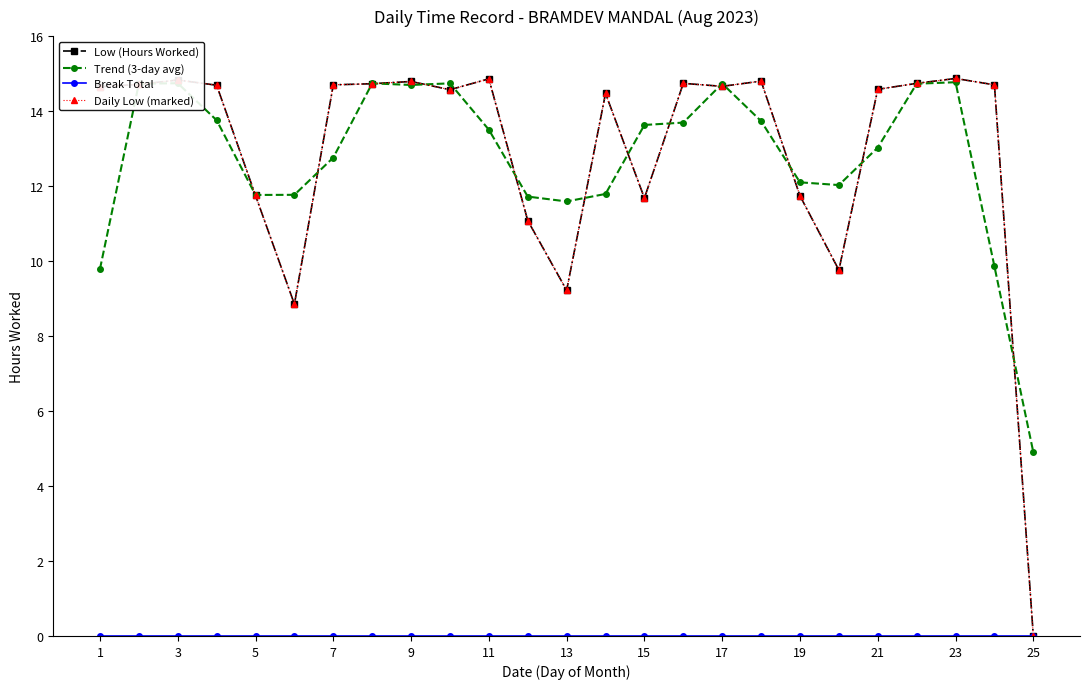

True or false: Break Total and Low (Hours Worked) intersect in this chart.

False